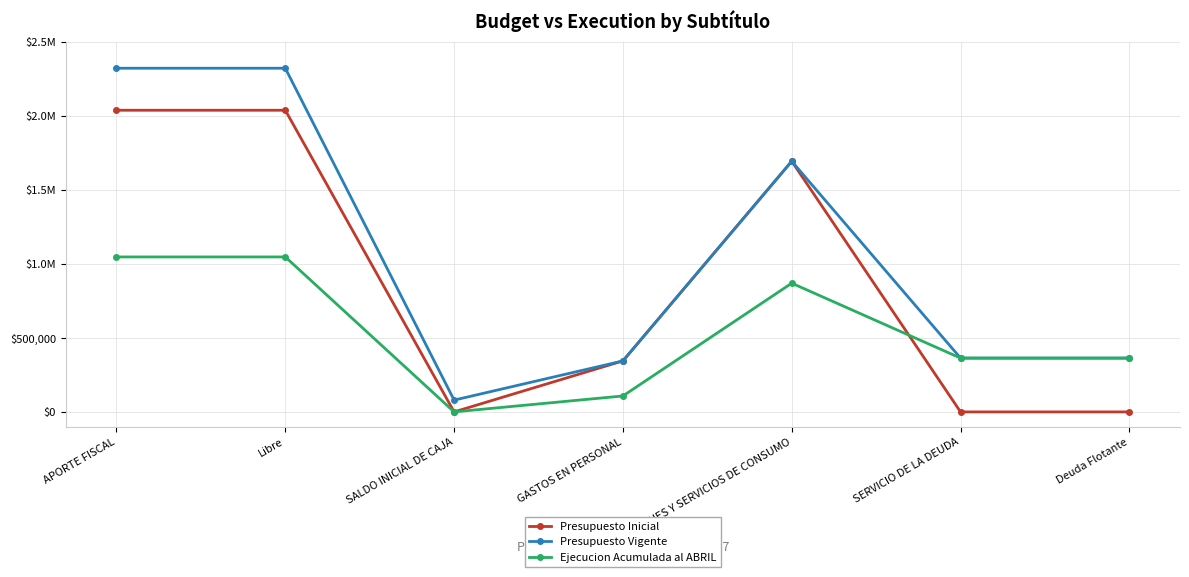

Reading right to left, transcribe all the data shown in this chart.

Presupuesto Inicial: Deuda Flotante=0	SERVICIO DE LA DEUDA=0	BIENES Y SERVICIOS DE CONSUMO=1692137	GASTOS EN PERSONAL=344292	SALDO INICIAL DE CAJA=0	Libre=2036429	APORTE FISCAL=2036429
Presupuesto Vigente: Deuda Flotante=363239	SERVICIO DE LA DEUDA=363239	BIENES Y SERVICIOS DE CONSUMO=1692137	GASTOS EN PERSONAL=344292	SALDO INICIAL DE CAJA=79641	Libre=2320027	APORTE FISCAL=2320027
Ejecucion Acumulada al ABRIL: Deuda Flotante=363239	SERVICIO DE LA DEUDA=363239	BIENES Y SERVICIOS DE CONSUMO=868945	GASTOS EN PERSONAL=107577	SALDO INICIAL DE CAJA=0	Libre=1046085	APORTE FISCAL=1046085